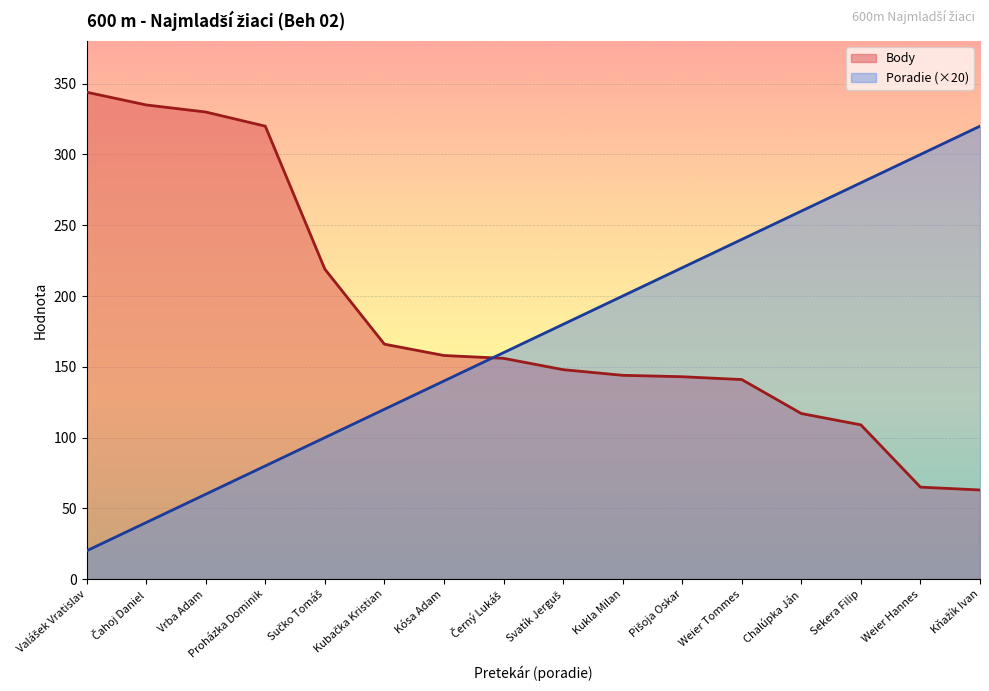

How many lines are shown in the chart?

2